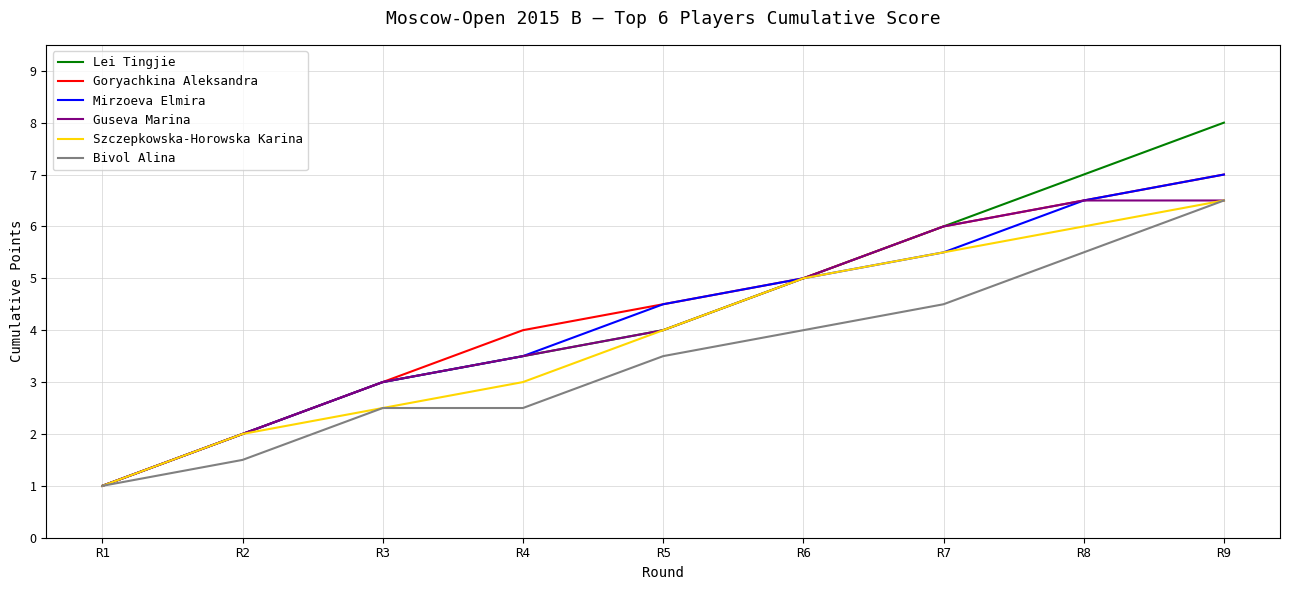

Is this an area chart (filled region under the line)?

No